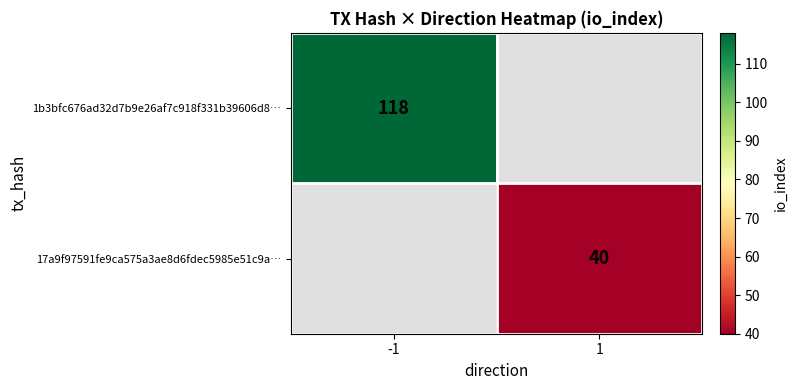

The 17a9f97591fe9ca575a3ae8d6fdec5985e51c9a… series shows 40 at 1. True or false?

True